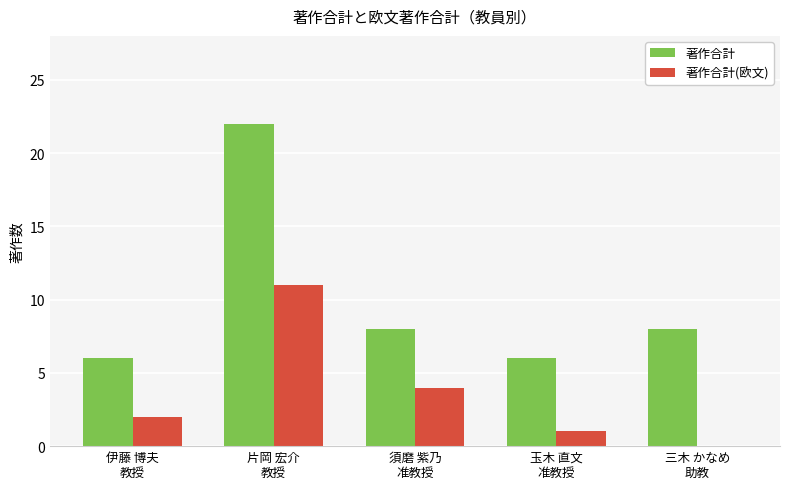

Is the value of 著作合計 at 伊藤 博夫
教授 greater than the value of 著作合計(欧文) at 玉木 直文
准教授?

Yes